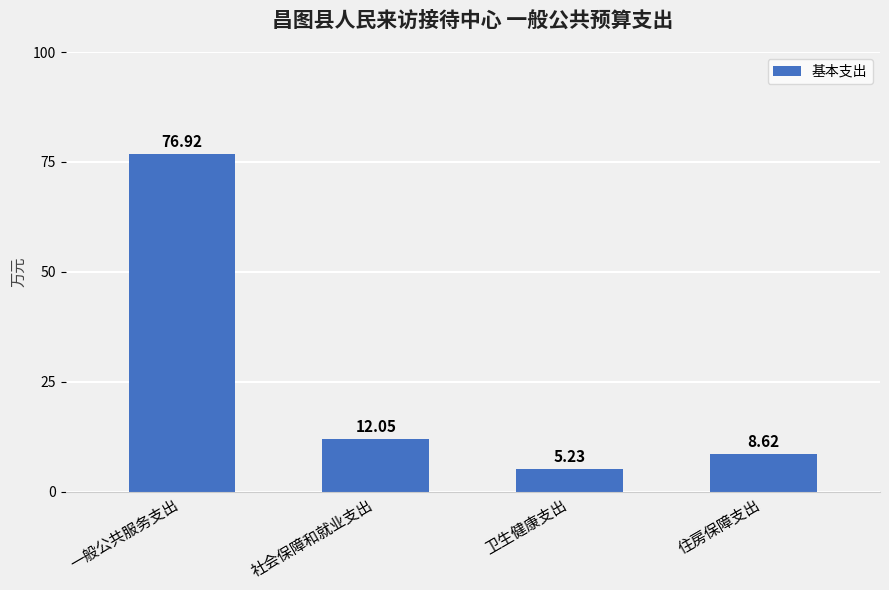

Rank the categories by value from highest to lowest.

一般公共服务支出, 社会保障和就业支出, 住房保障支出, 卫生健康支出